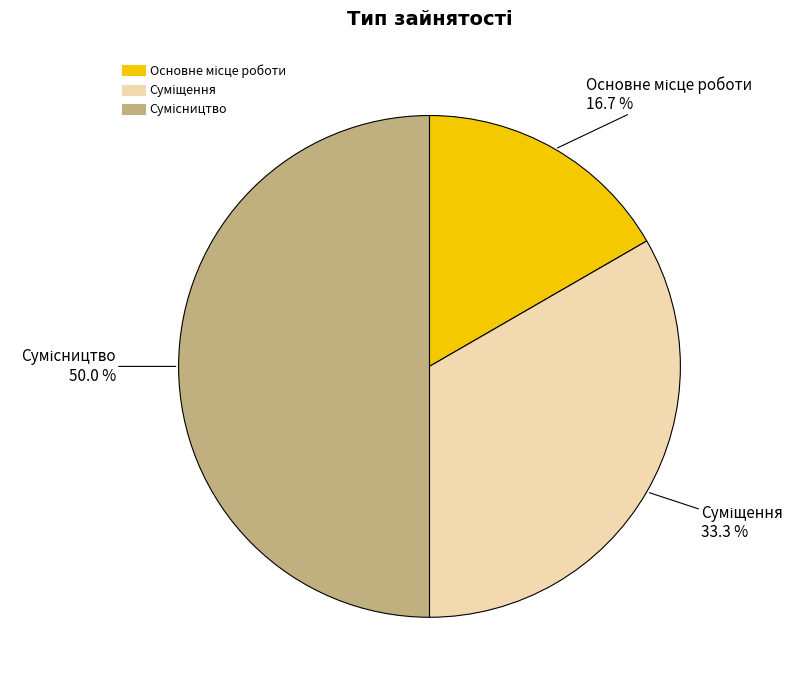

What is the total percentage of Суміщення and Основне місце роботи?

50.0%